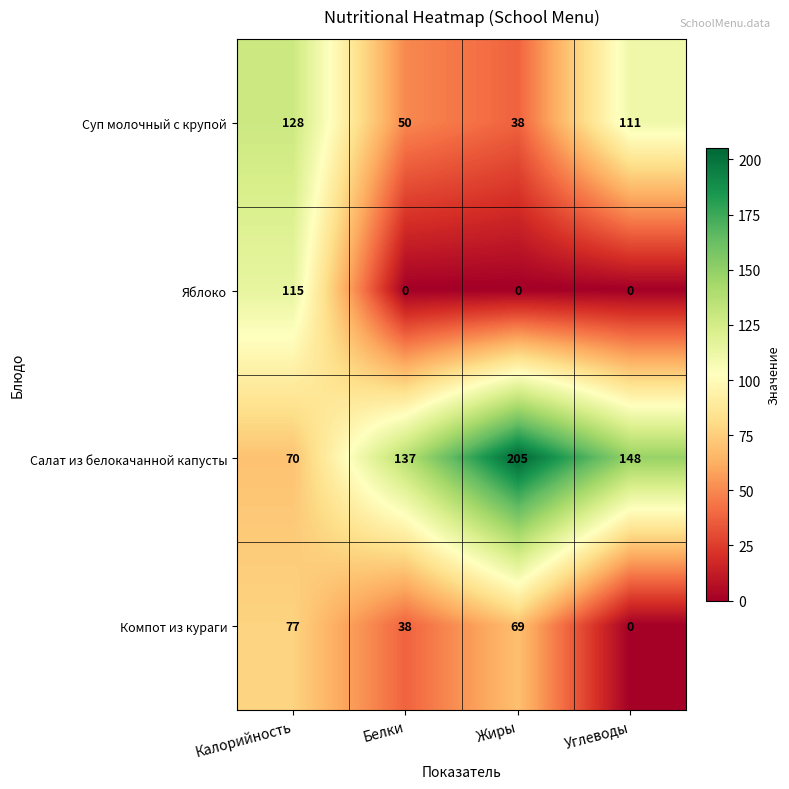

The Яблоко series shows 27 at Калорийность. True or false?

False